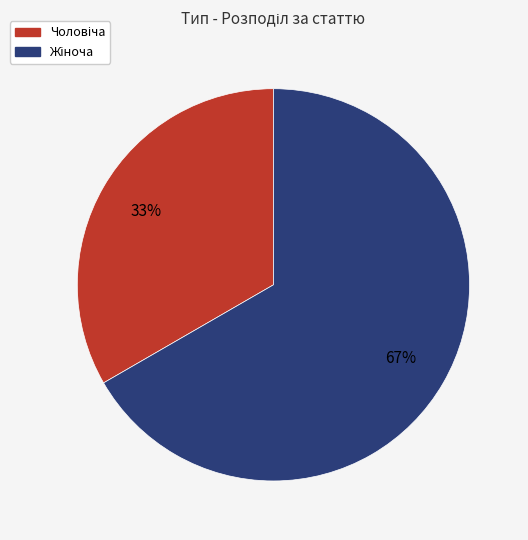

Does any single category account for the majority?

Yes